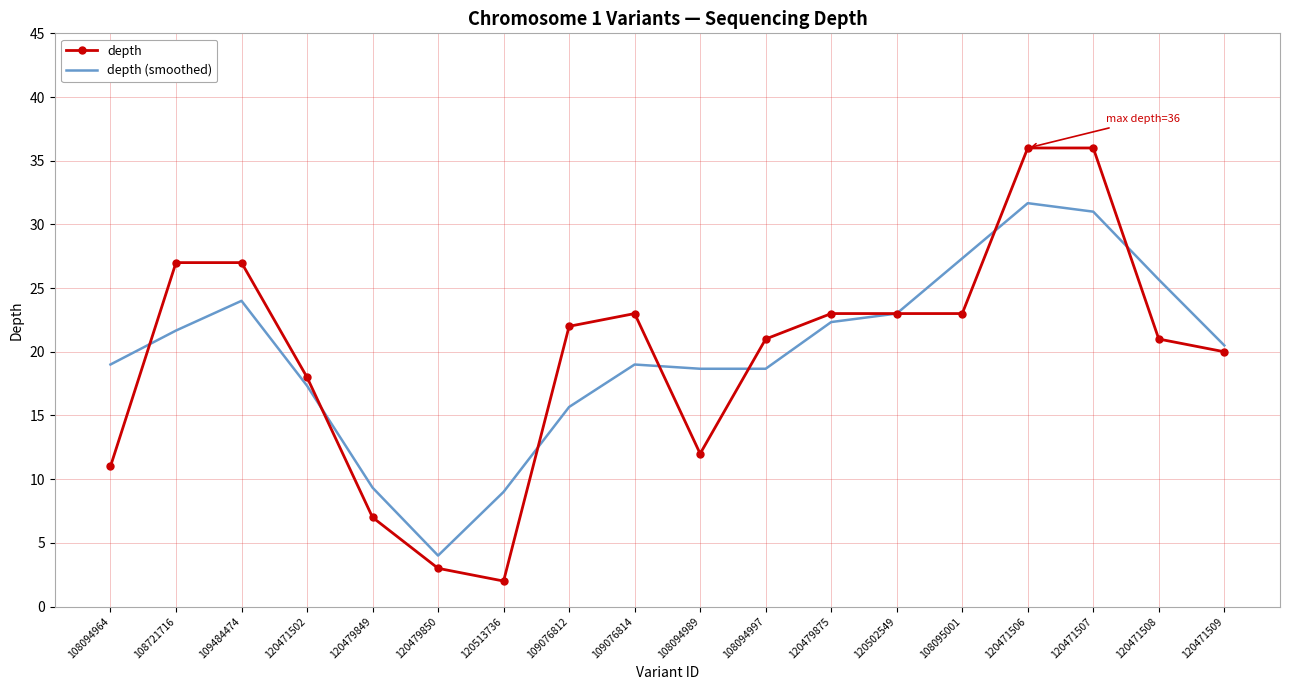

Which series changed the most between 120479850 and 120479875?

depth